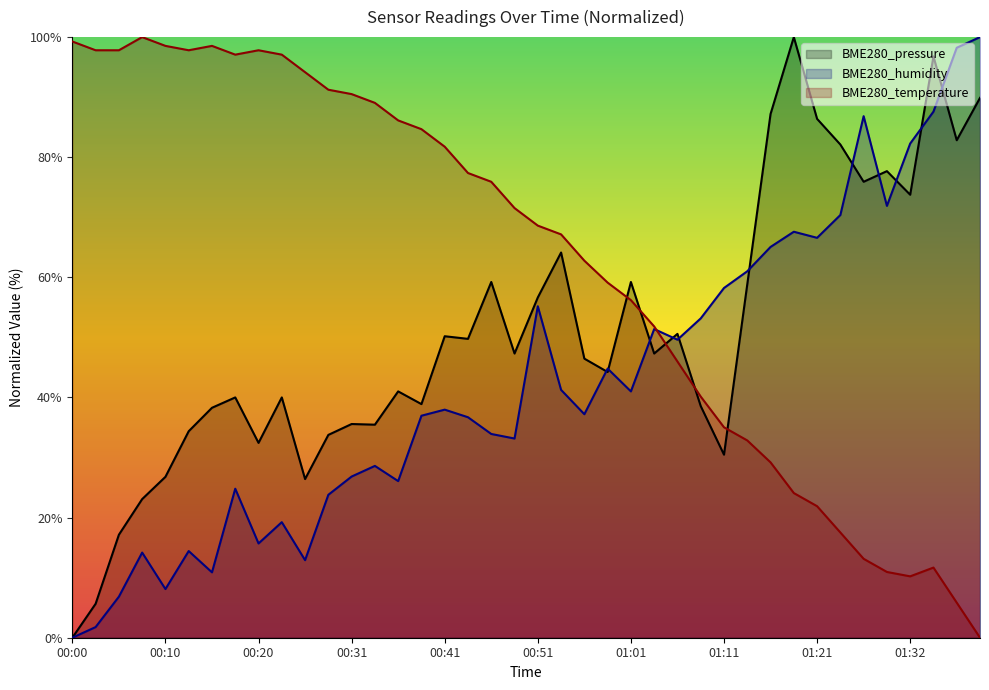

True or false: BME280_temperature and BME280_humidity intersect in this chart.

True